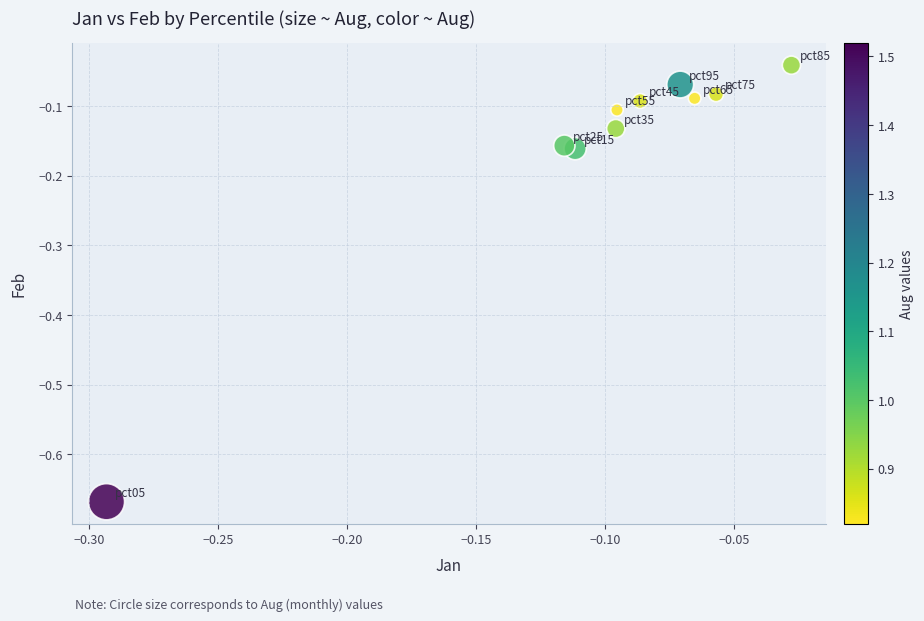

What is the range of X values (max minus min)?

0.3